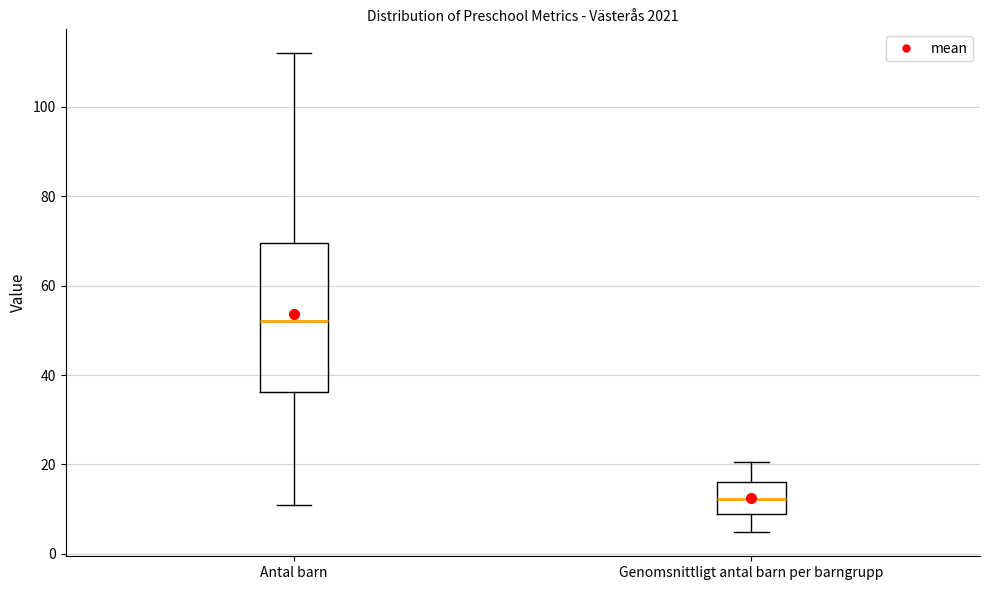

Which box's median line is the lowest?

Genomsnittligt antal barn per barngrupp